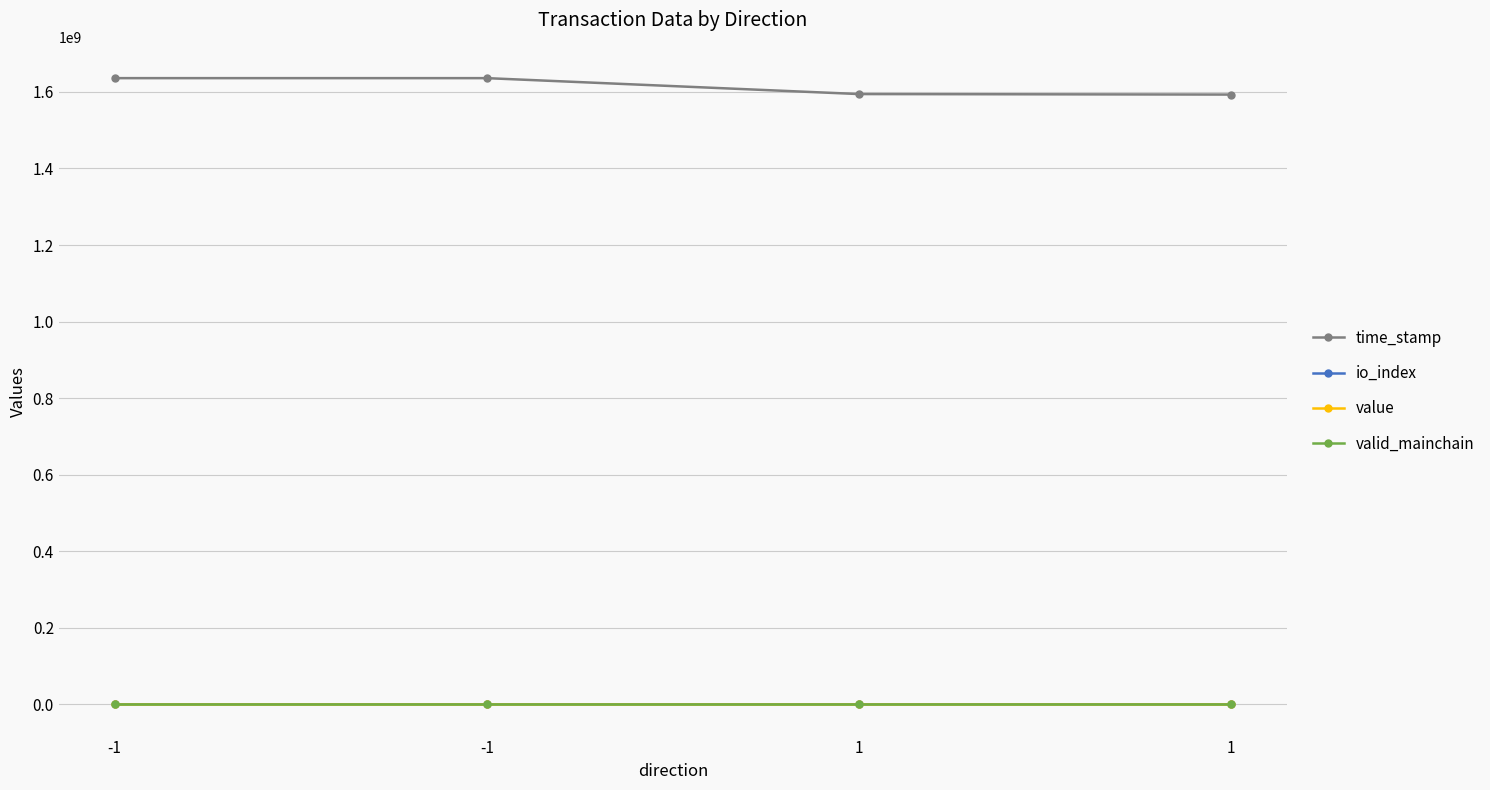

How many lines are shown in the chart?

4